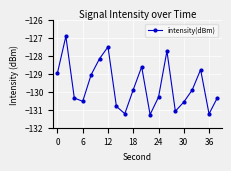

True or false: there are more than 1 points higher than both neighbors.

True